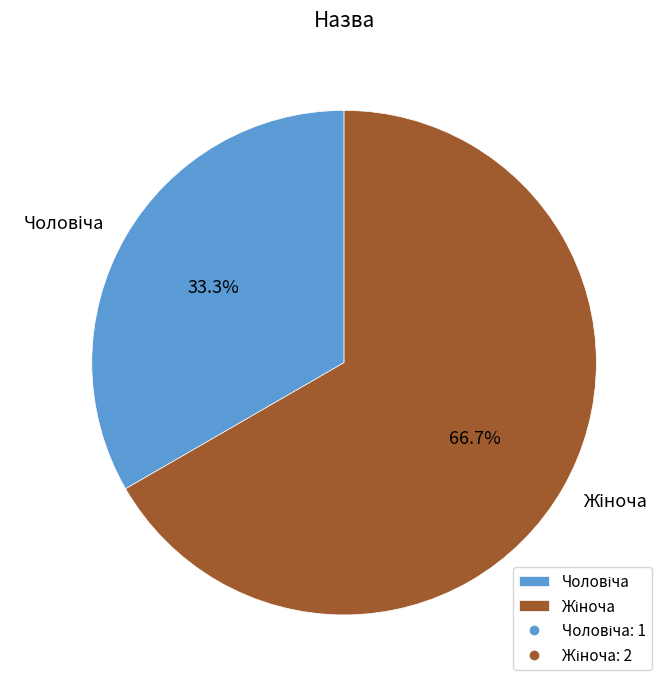

To the nearest percent, what is the average slice percentage?

50%